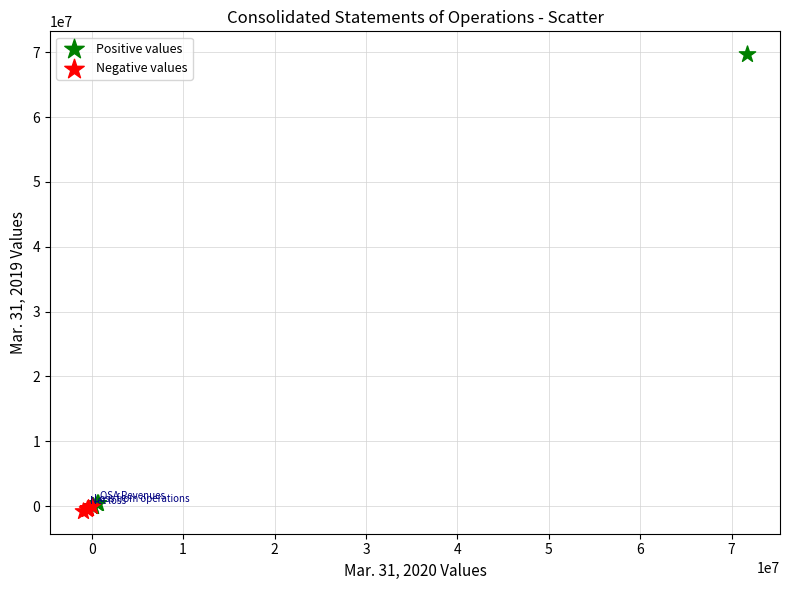

Which series reaches the maximum Y coordinate?

Positive values